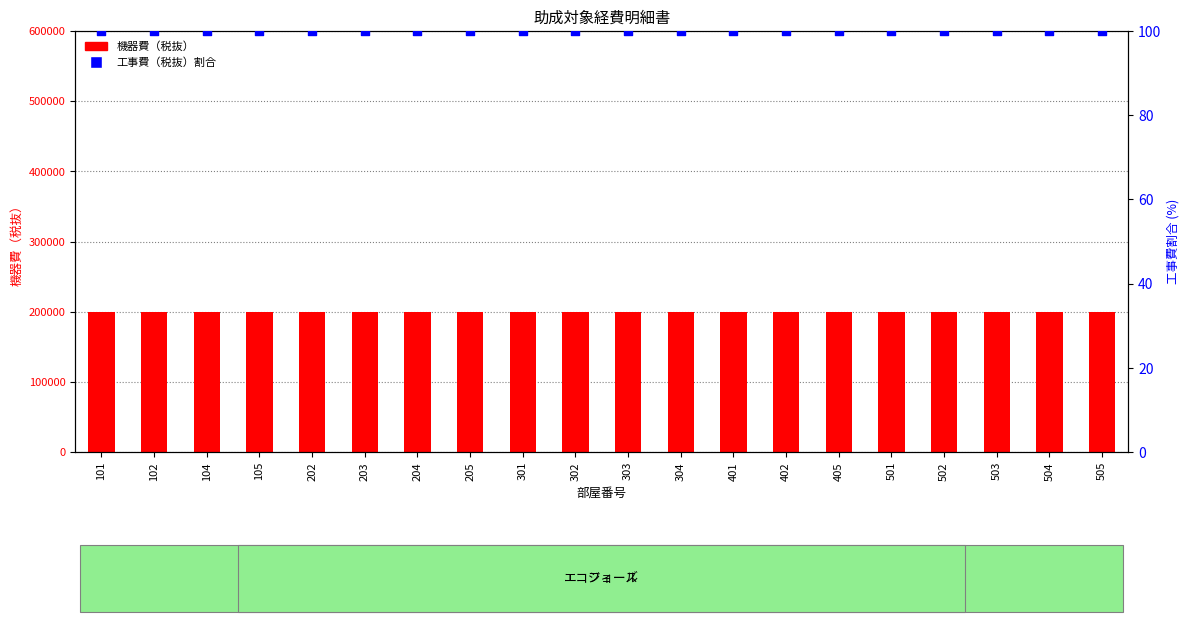

What are all the series names shown in the legend?

機器費（税抜）, 工事費（税抜）割合